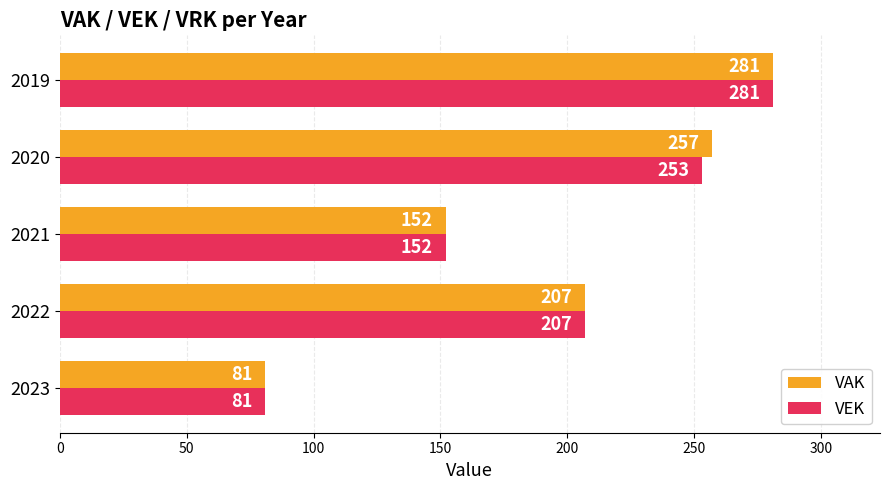

The VEK series shows 281 at 2019. True or false?

True